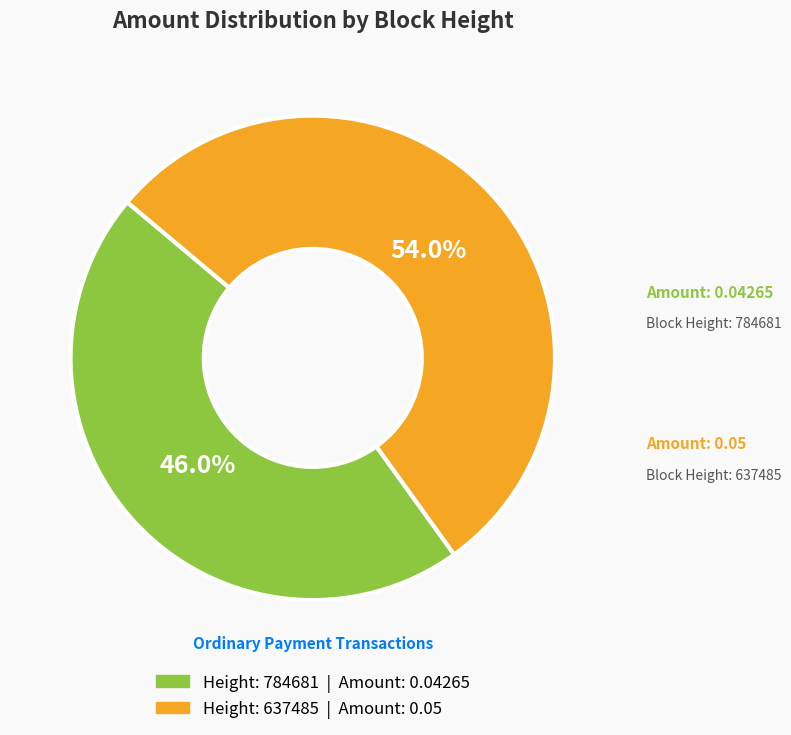

To the nearest percent, what is the difference between the largest and smallest slice percentages?

8%